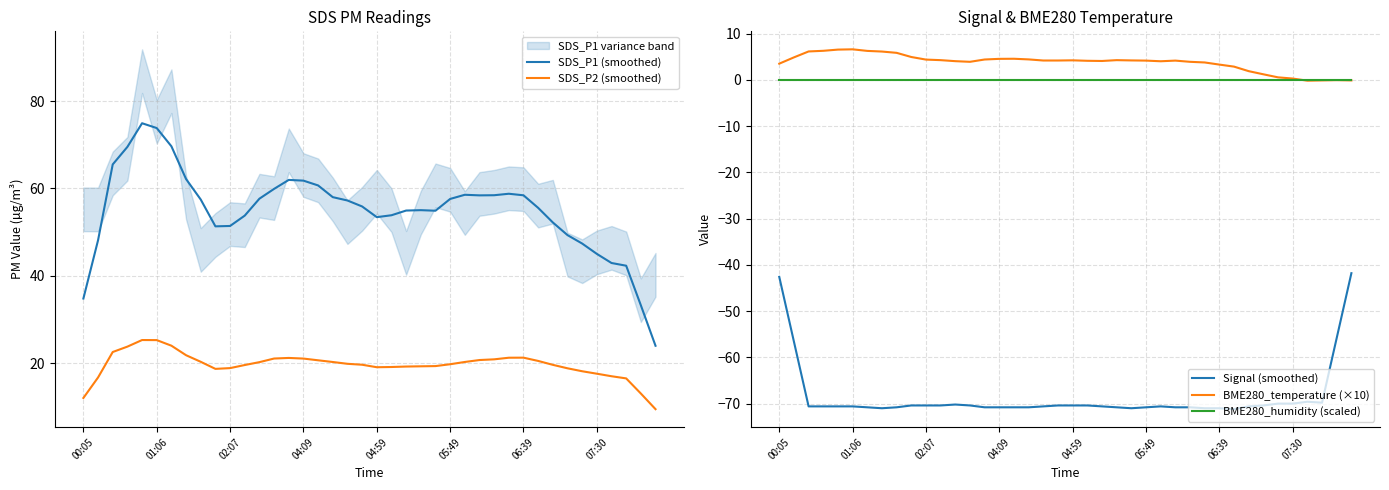

Which series has the largest total across all categories?

SDS_P1 (smoothed)